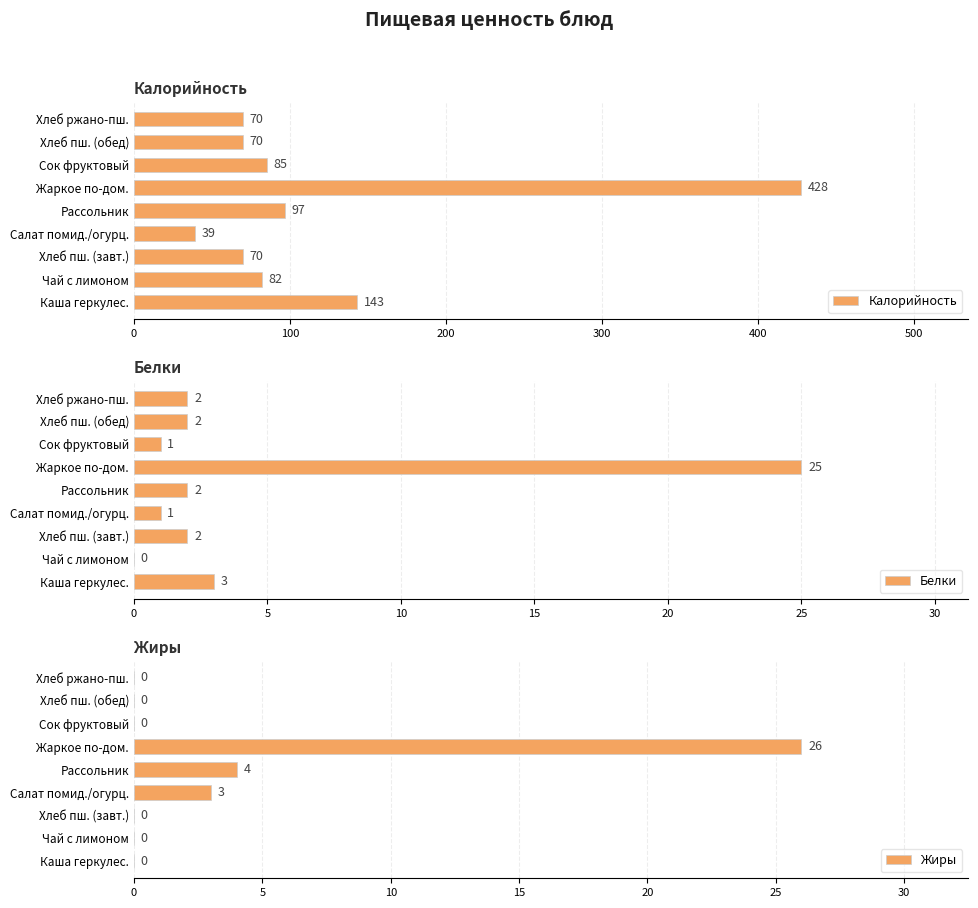

The value of Жиры at Рассольник is 7. True or false?

False